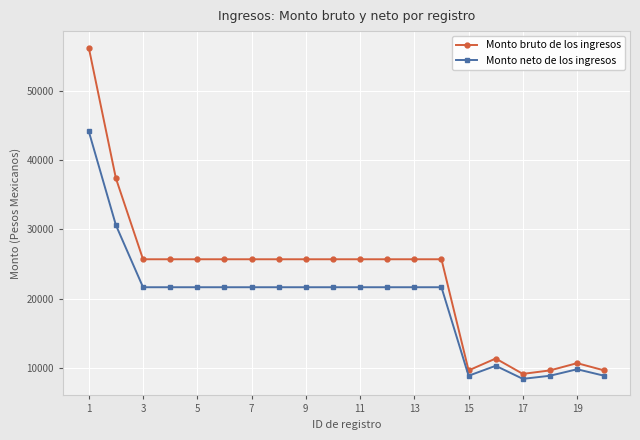

Count the number of data series in this chart.

2